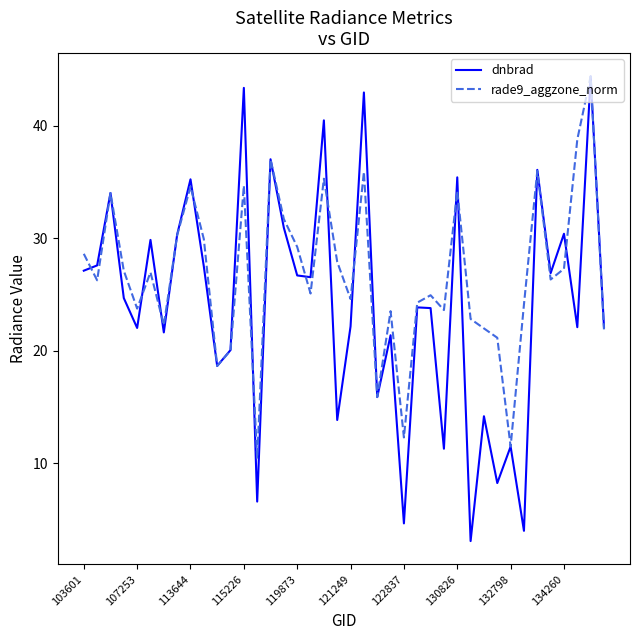

True or false: rade9_aggzone_norm and dnbrad intersect in this chart.

True